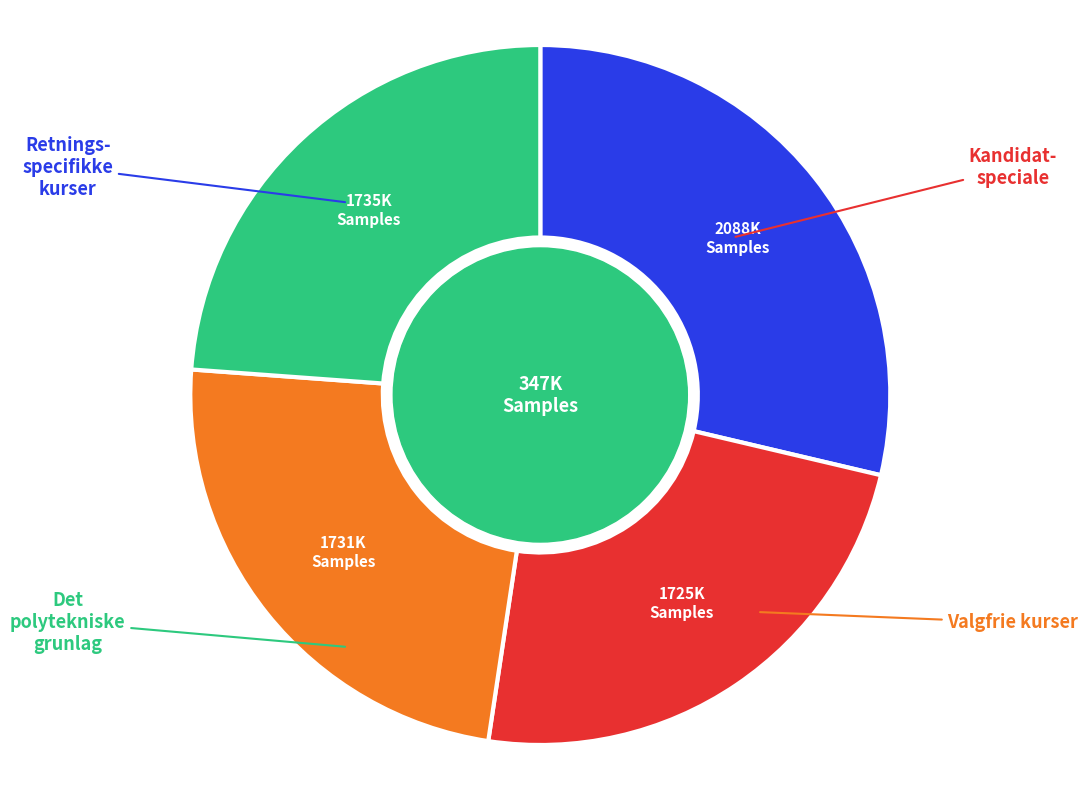

How many segments does this pie chart have?

4